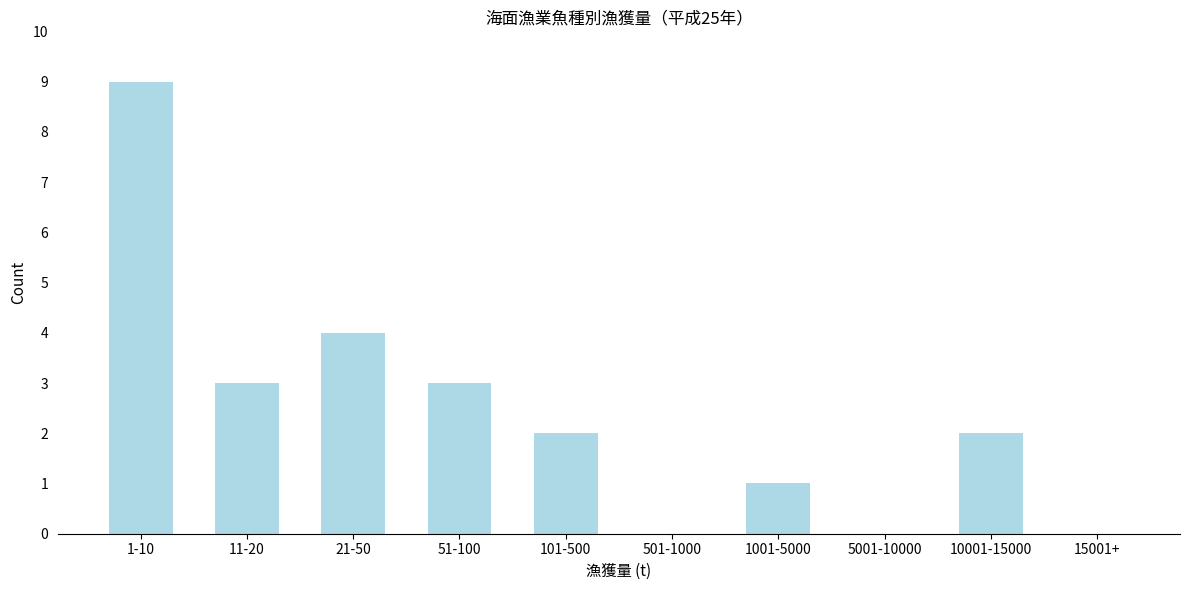

Reading left to right, what are all the values shown in this chart?

1-10=9	11-20=3	21-50=4	51-100=3	101-500=2	501-1000=0	1001-5000=1	5001-10000=0	10001-15000=2	15001+=0